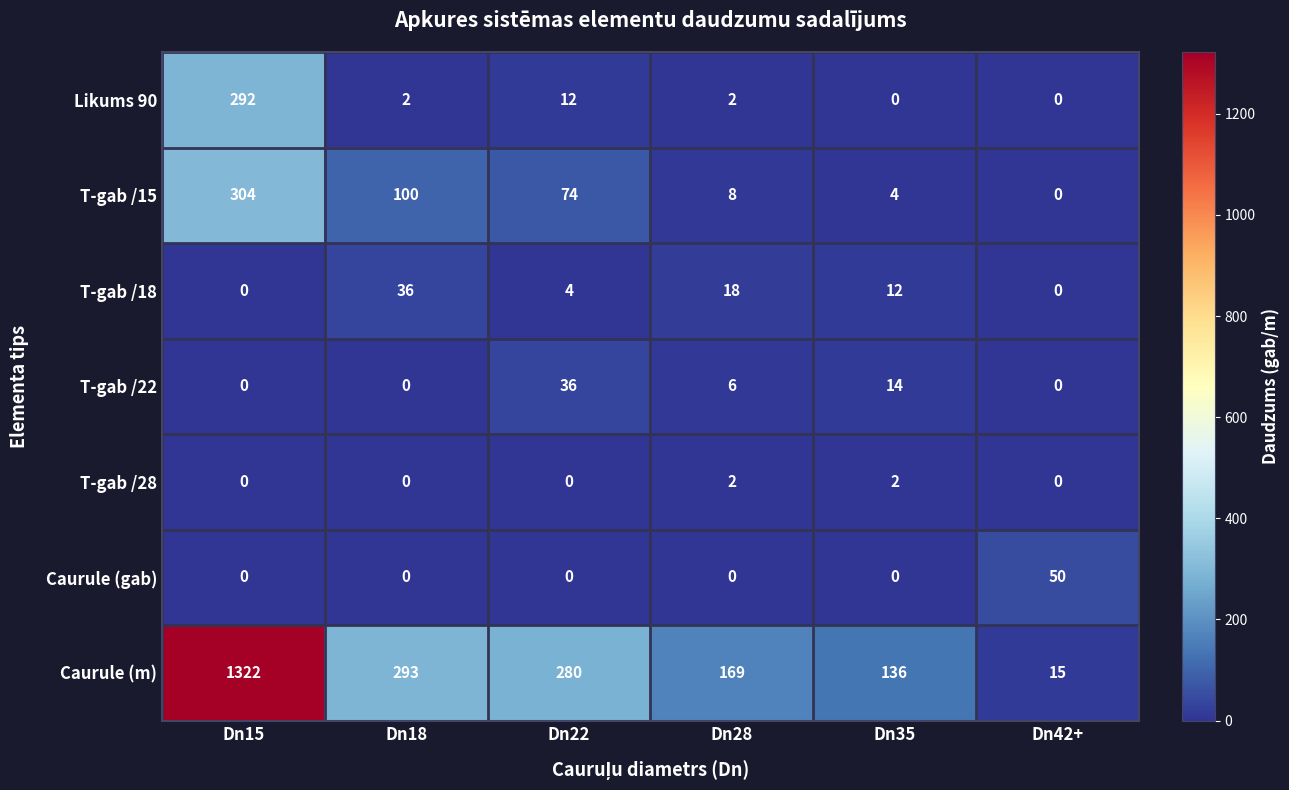

Which label corresponds to the largest value in the chart?

Dn15